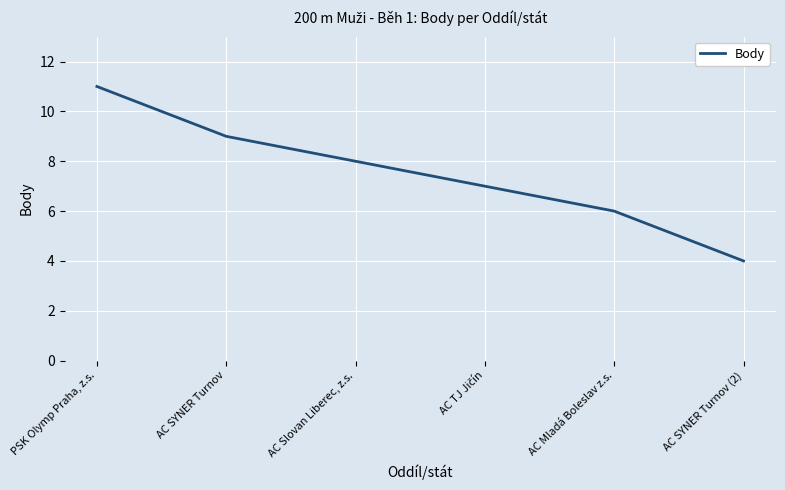

What position from the right is AC Slovan Liberec, z.s.?

4